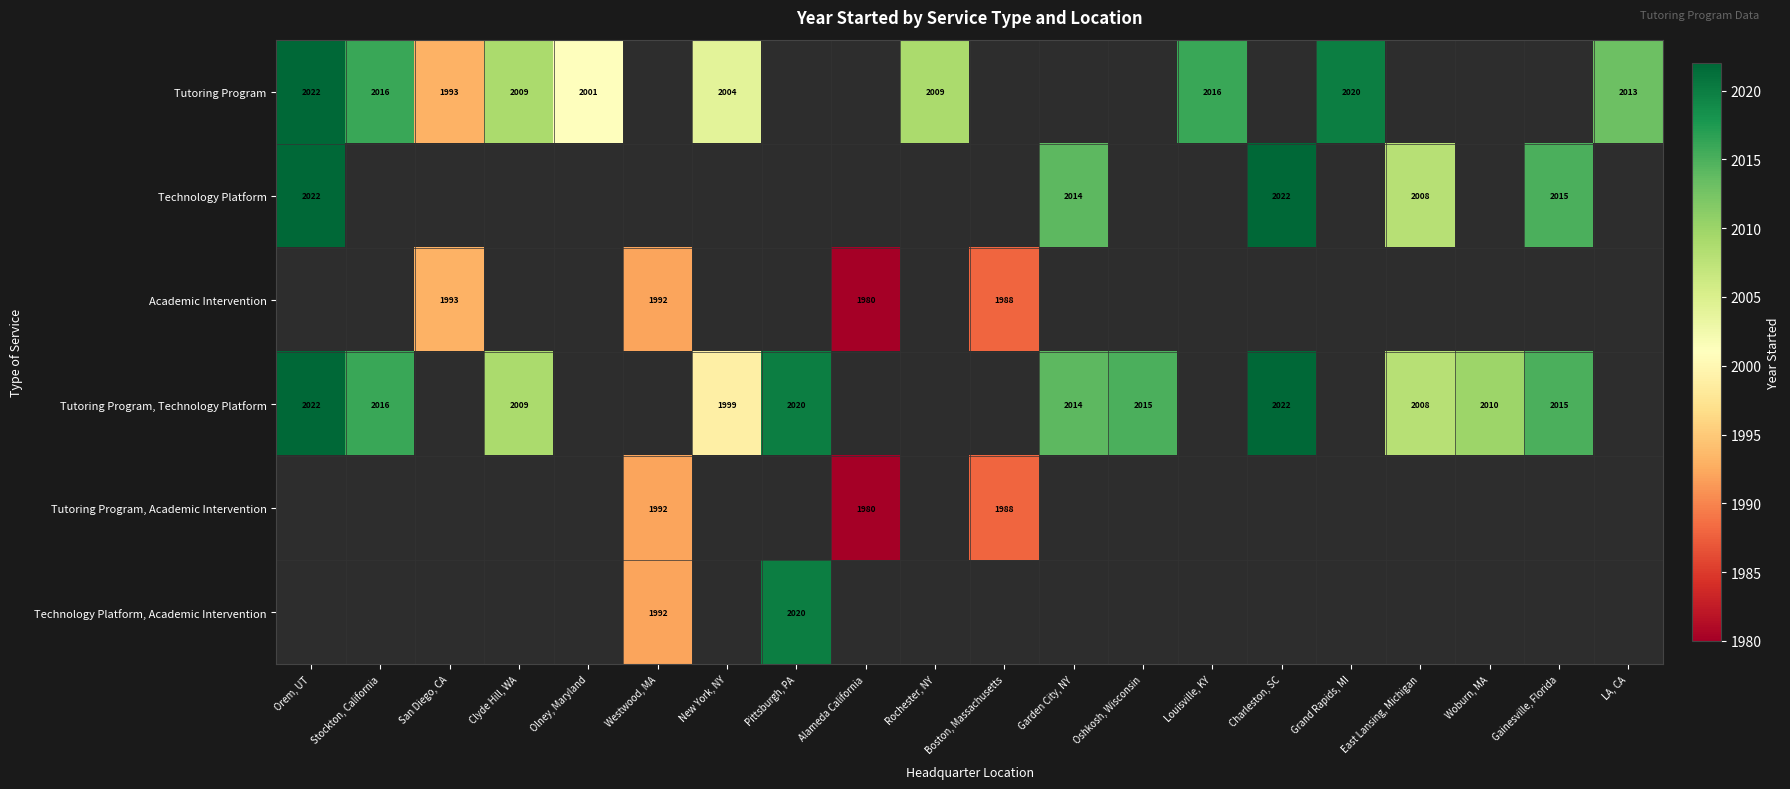

The Tutoring Program series shows 1993 at San Diego, CA. True or false?

True